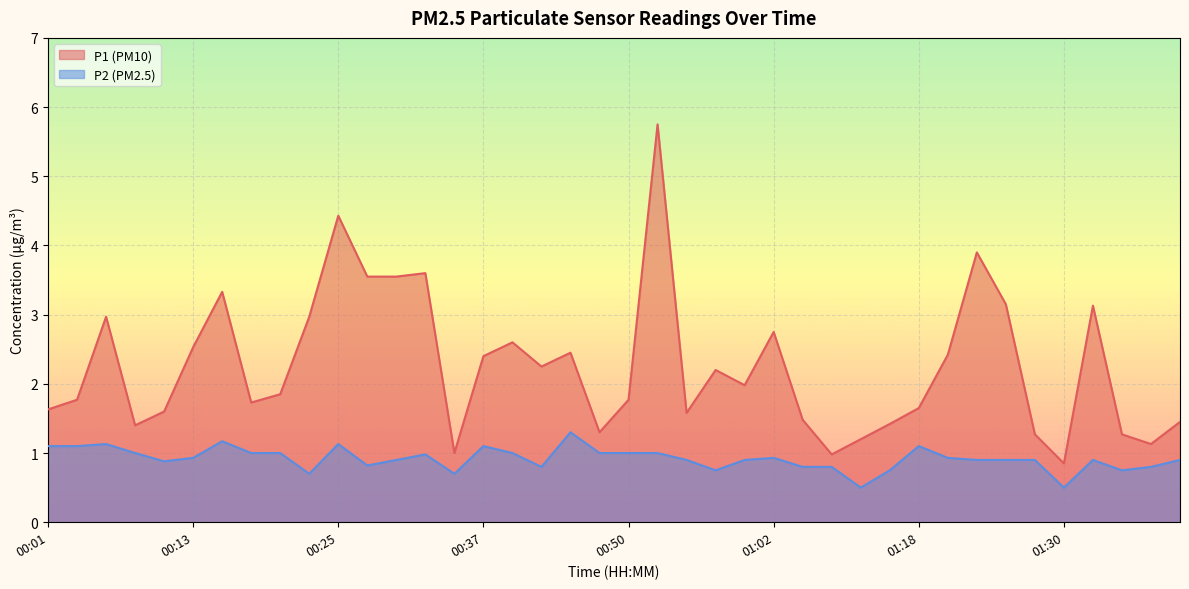

What is the difference between the maximum and second lowest values in the P1 series?

4.8